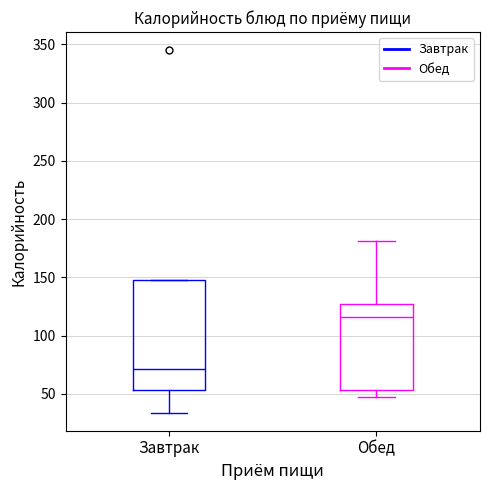

Comparing the boxes themselves (not the whiskers), which one is the tallest?

Завтрак